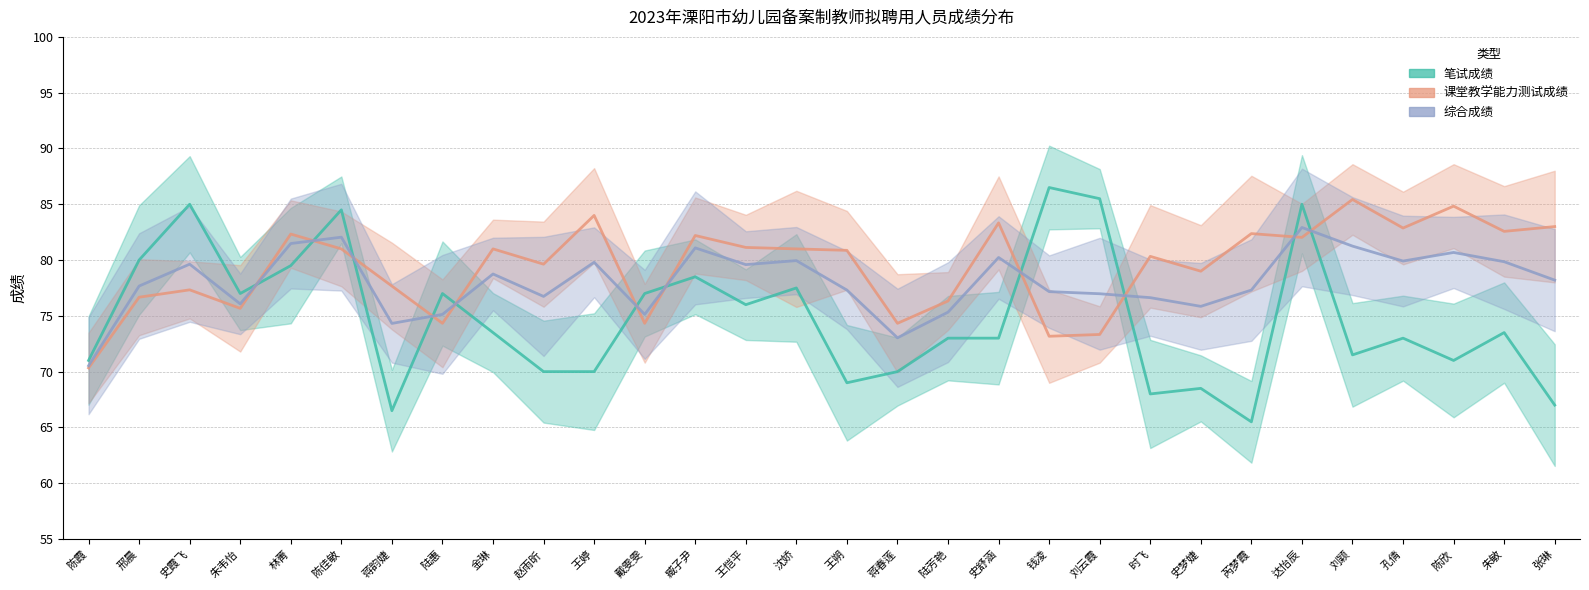

Reading right to left, transcribe all the data shown in this chart.

笔试成绩: 67.0	73.5	71.0	73.0	71.5	85.0	65.5	68.5	68.0	85.5	86.5	73.0	73.0	70.0	69.0	77.5	76.0	78.5	77.0	70.0	70.0	73.5	77.0	66.5	84.5	79.5	77.0	85.0	80.0	71.0
课堂教学能力测试成绩: 83.0	82.6	84.8	82.9	85.4	82.0	82.4	79.0	80.3	73.3	73.2	83.3	76.3	74.3	80.9	81.0	81.1	82.2	74.3	84.0	79.6	81.0	74.3	77.7	81.0	82.3	75.7	77.3	76.7	70.3
综合成绩: 78.2	79.8	80.7	79.9	81.2	82.9	77.3	75.8	76.6	77.0	77.2	80.2	75.3	73.0	77.3	80.0	79.6	81.1	75.1	79.8	76.7	78.8	75.1	74.3	82.0	81.5	76.1	79.6	77.7	70.5